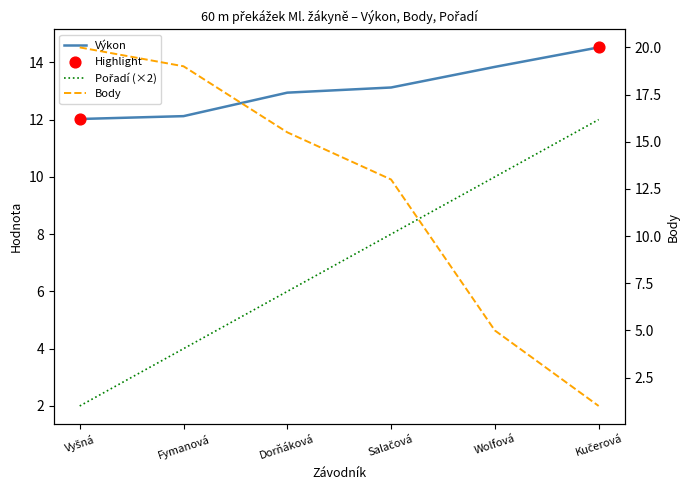

At how many categories does at least one series exceed 2?

6